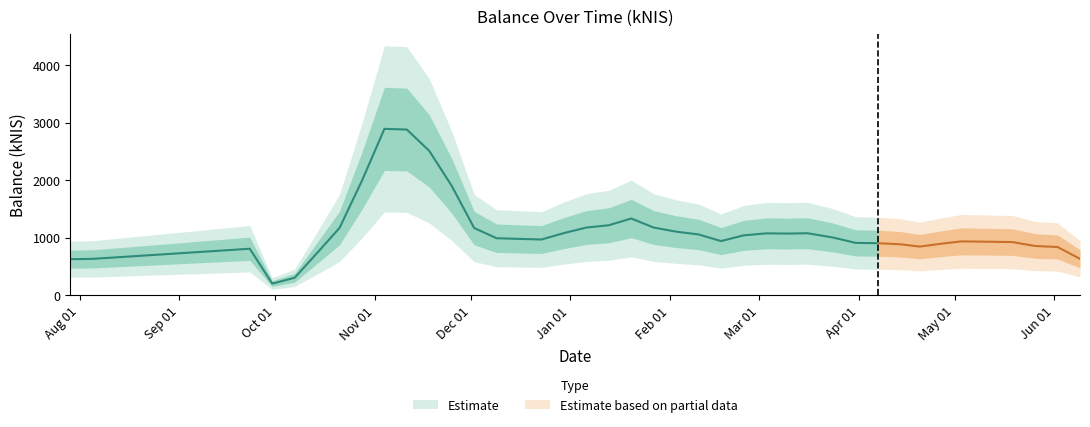

The value at 2022-01-20 is 356.0. True or false?

False